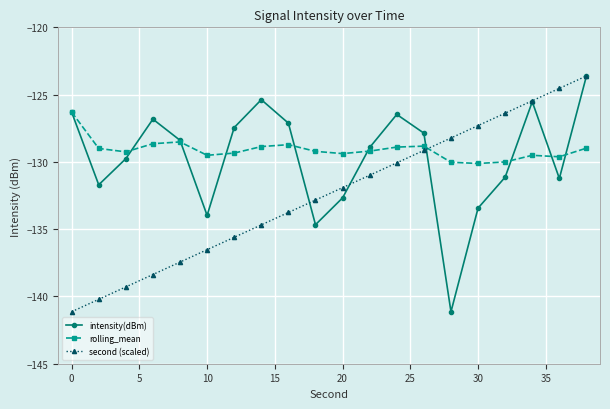

What is the greatest value displayed?

-123.6